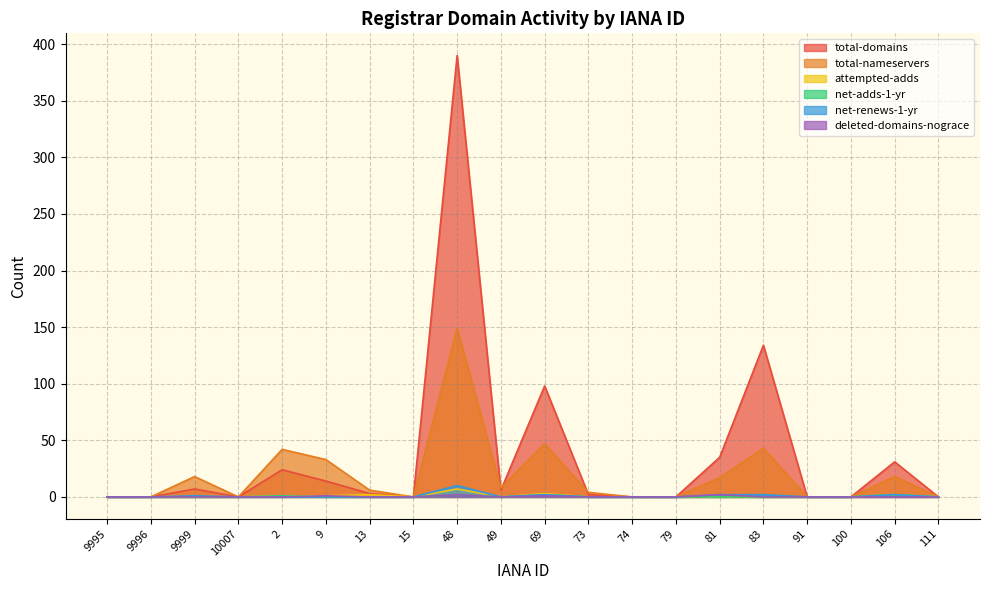

Is the value of total-nameservers at 106 greater than the value of net-adds-1-yr at 79?

Yes